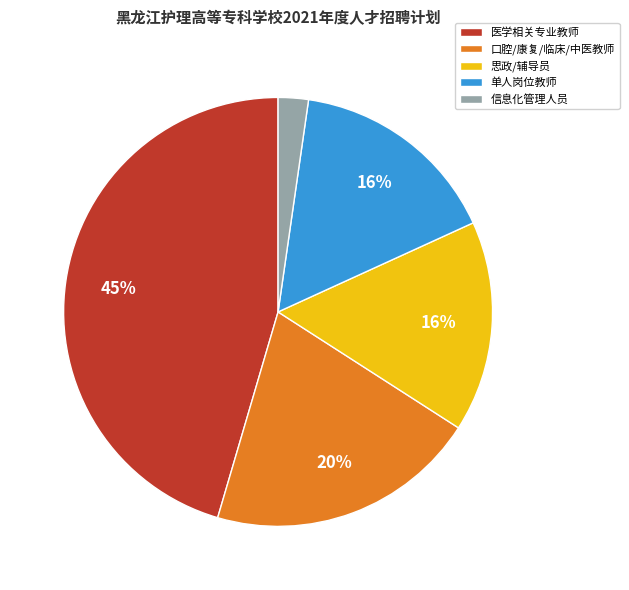

The 单人岗位教师 slice represents 16% of the pie. True or false?

True